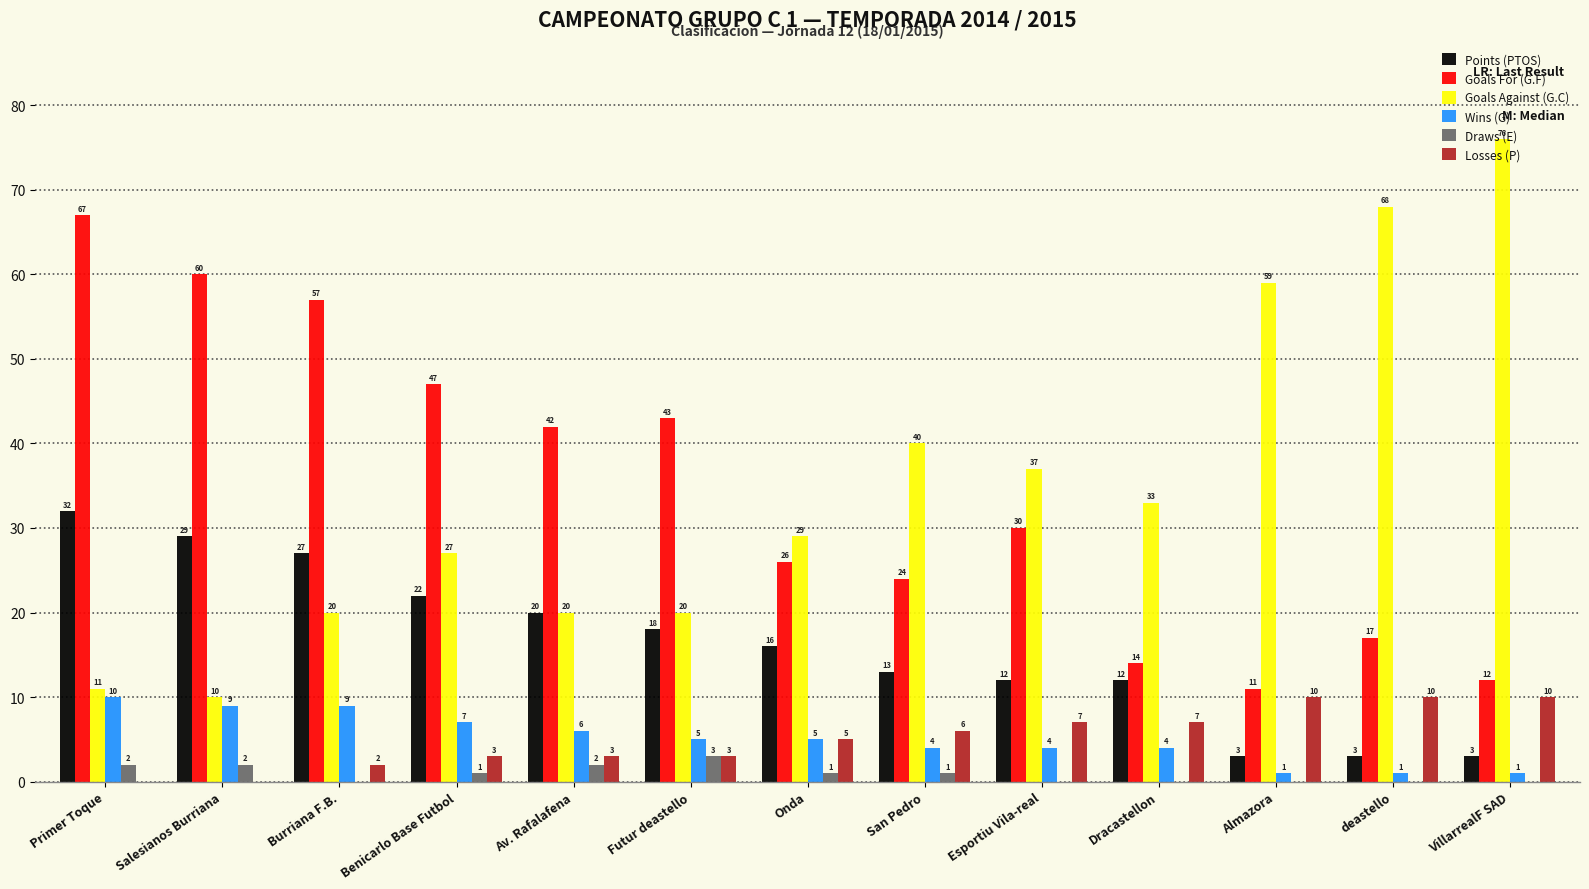

What is the maximum value for Goals Against (G.C)?

76